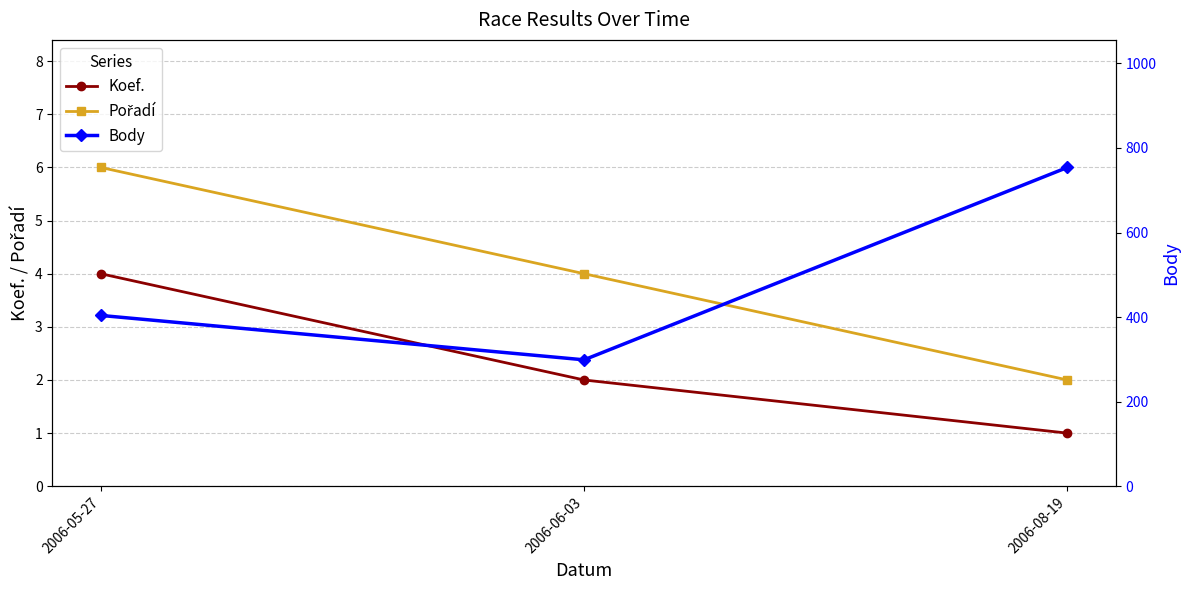

How many series are shown in this chart?

3